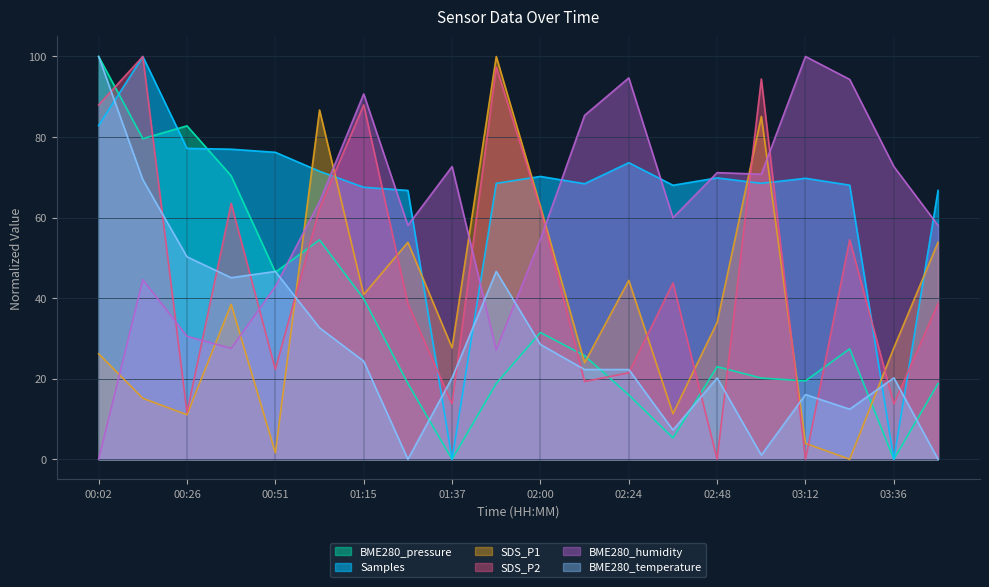

The Samples series shows 68.1 at 03:24. True or false?

True